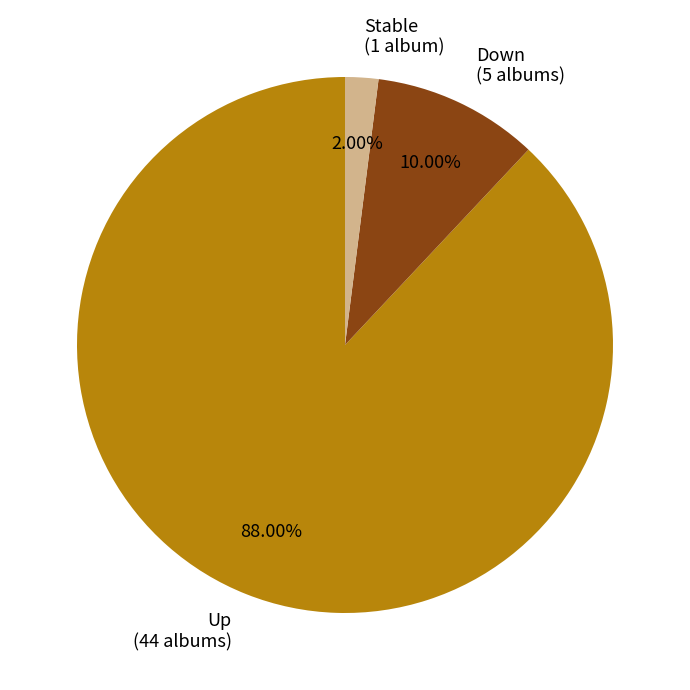

What is the ratio of the value at Down (5 albums) to the value at Stable (1 album)?

5.0